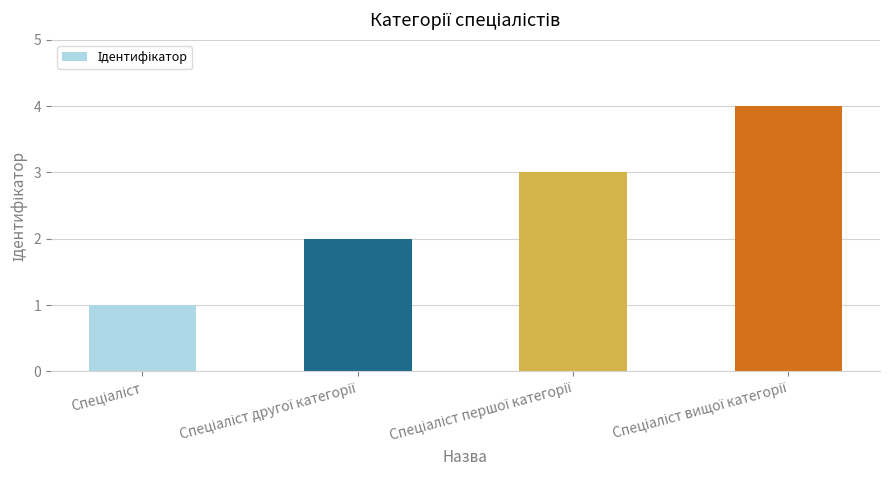

What is the greatest value displayed?

4